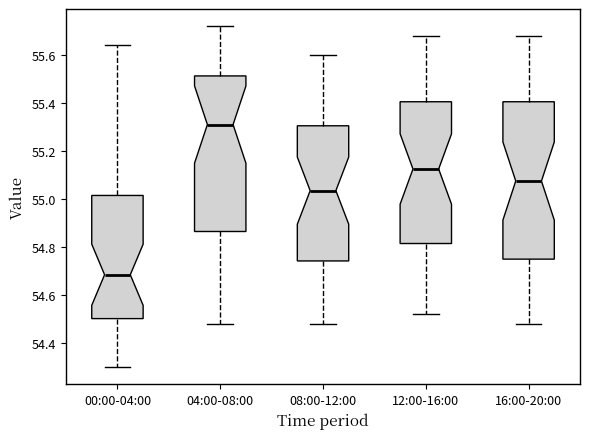

Where is the lower edge of the box for 08:00-12:00 on the y-axis? The values are not printed on the chart, so give them approximately, as read against the axis.

54.74